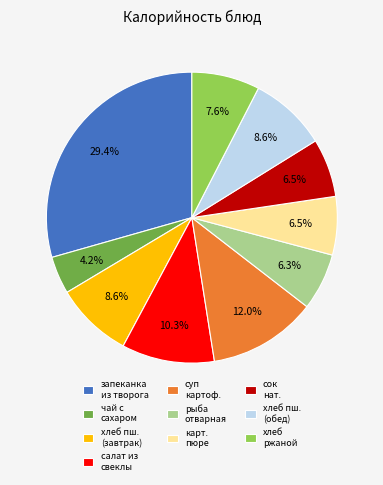

What percentage is NOT represented by чай с сахаром?

95.8%